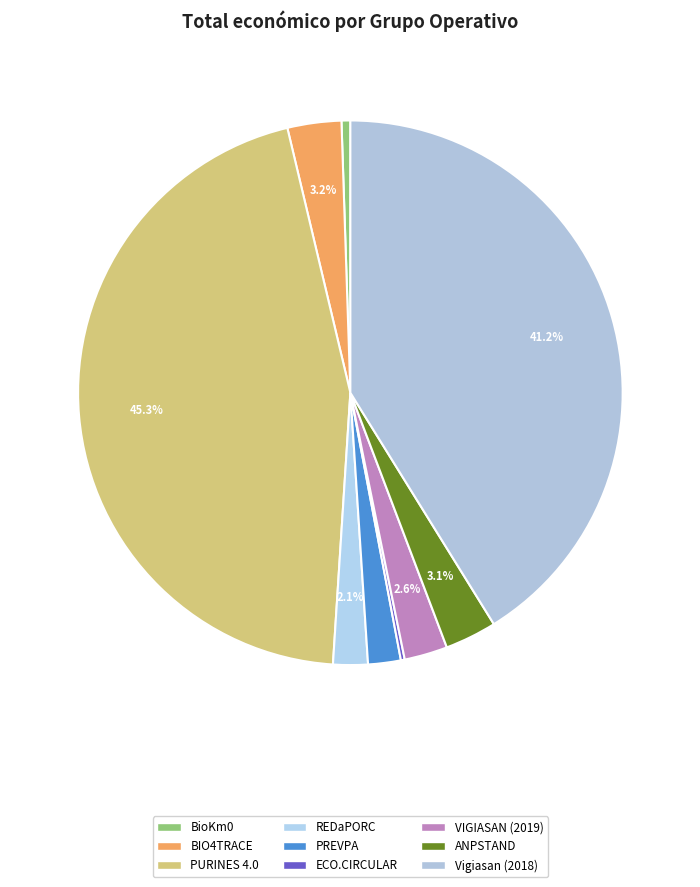

Which category has the smallest portion of the pie?

ECO.CIRCULAR